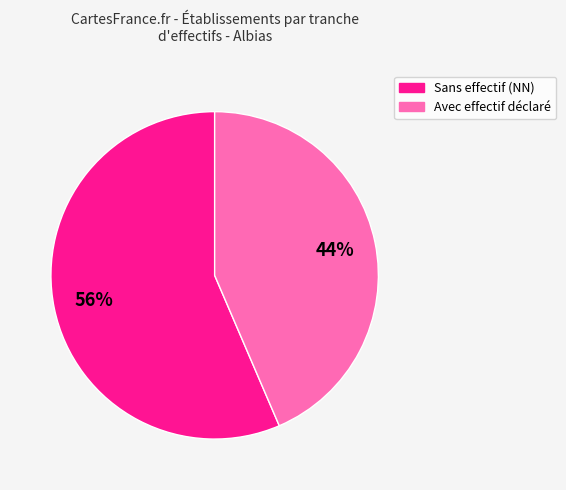

Is there a majority slice in this chart?

Yes